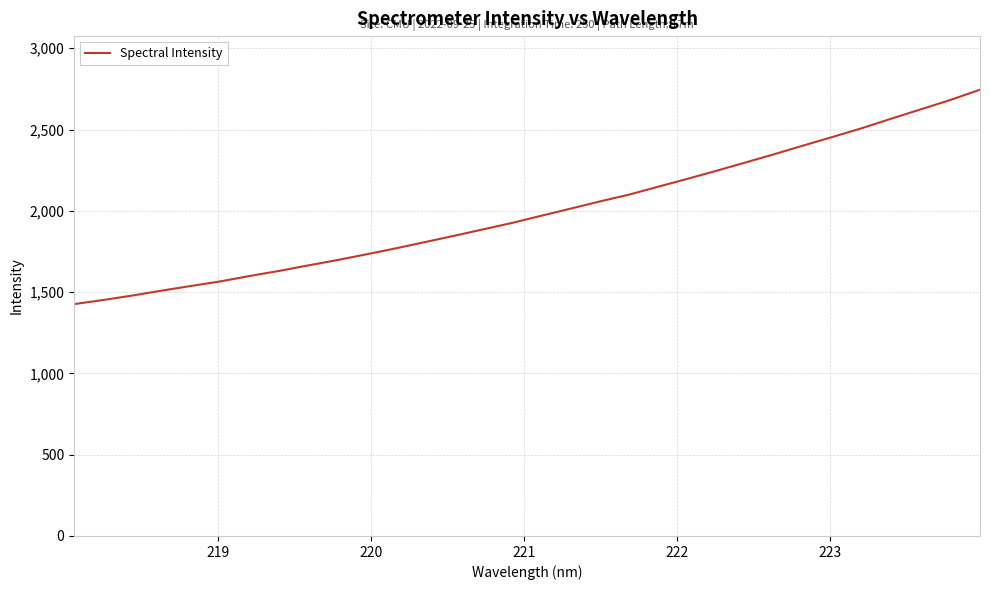

What is the difference between the maximum and minimum values?

1319.0